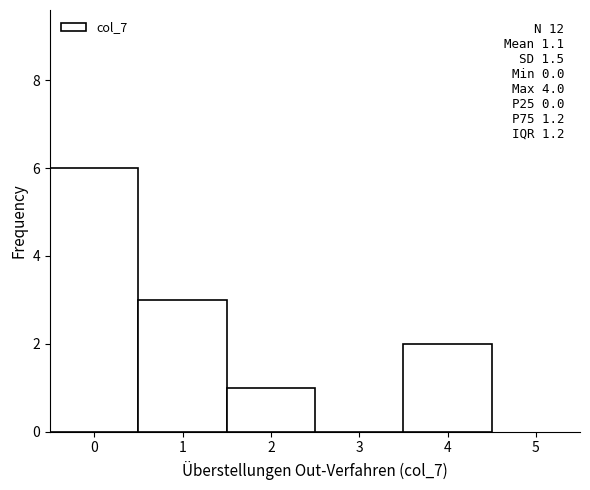

Which range on the x-axis has the tallest bar?

-0.5 to 0.5